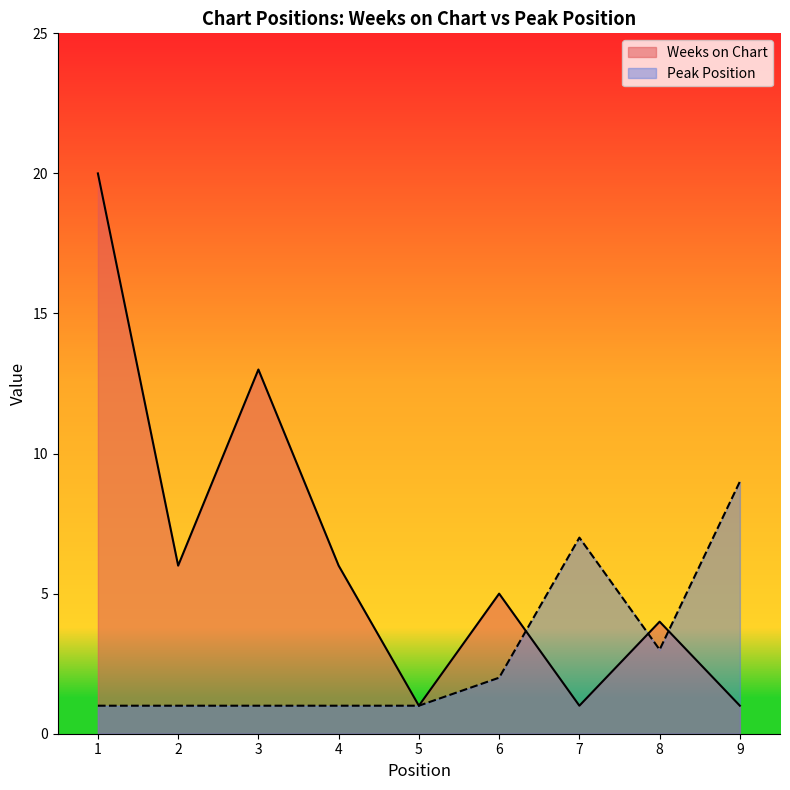

What is the value of the Weeks on Chart point at the 6th from the left?

5